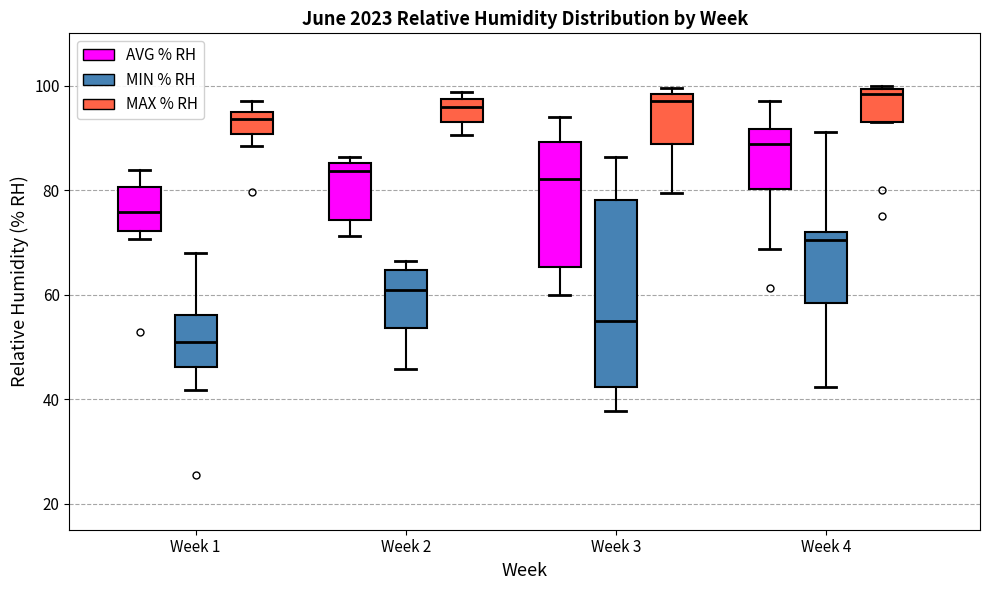

Which box is the tallest, from its lower edge to its upper edge?

Week 3 (MIN % RH)